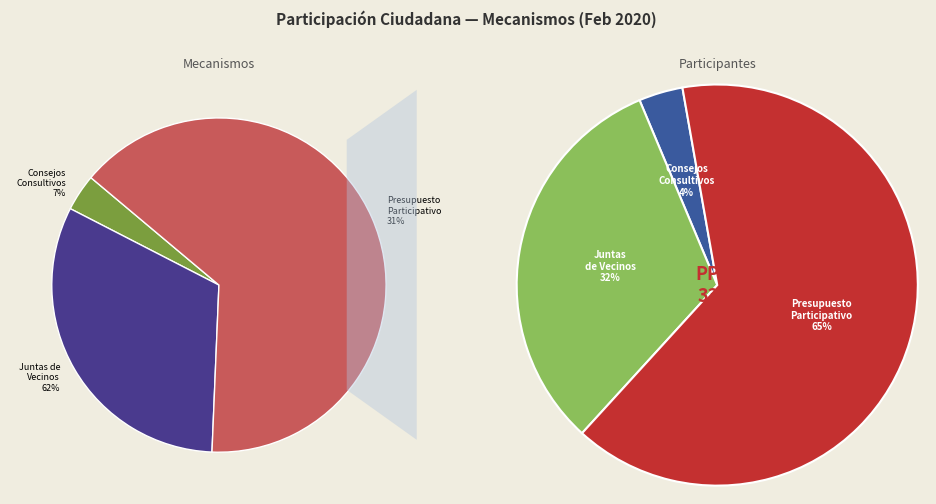

What is the majority slice?

Programa de Presupuesto Participativo